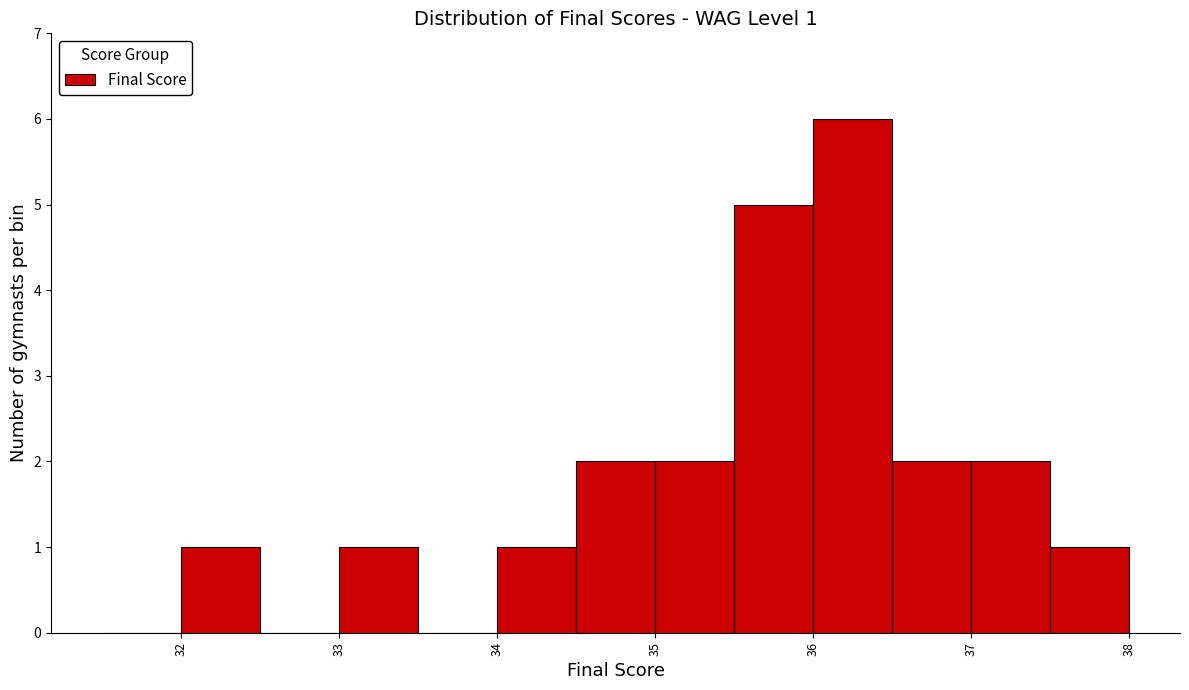

Over which range of the x-axis is the bar tallest?

36.0 to 36.5